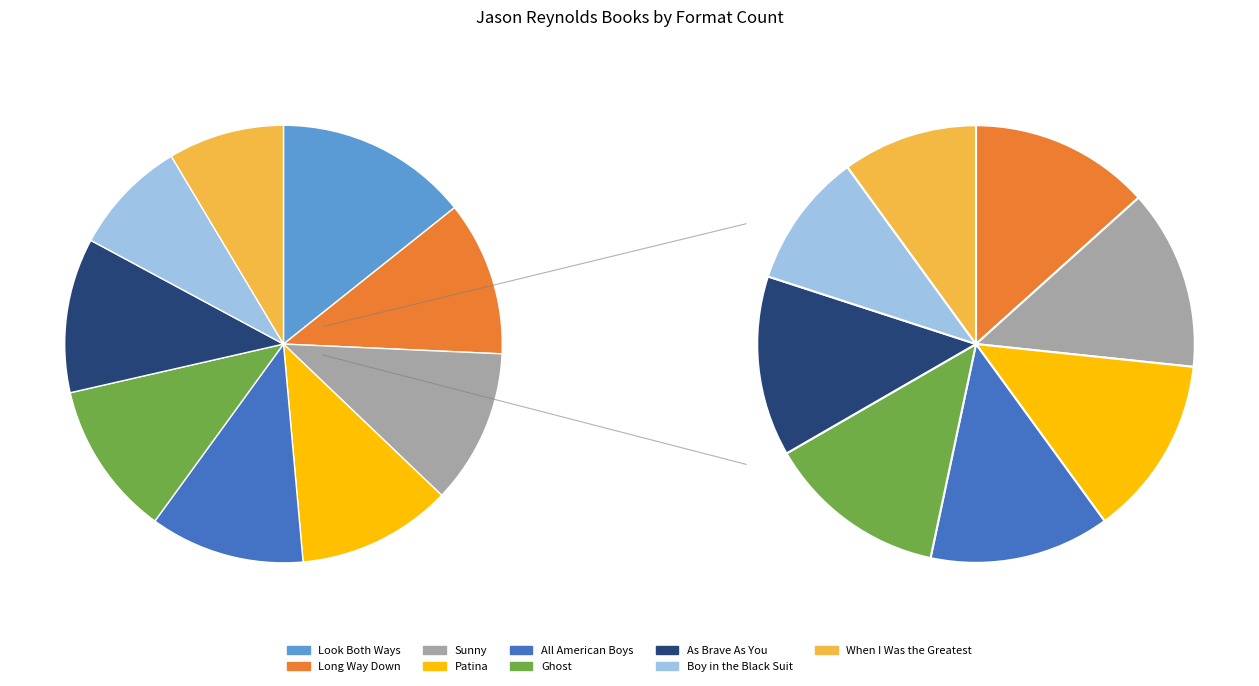

To the nearest percent, what is the combined percentage of When I Was the Greatest and Long Way Down?

20%